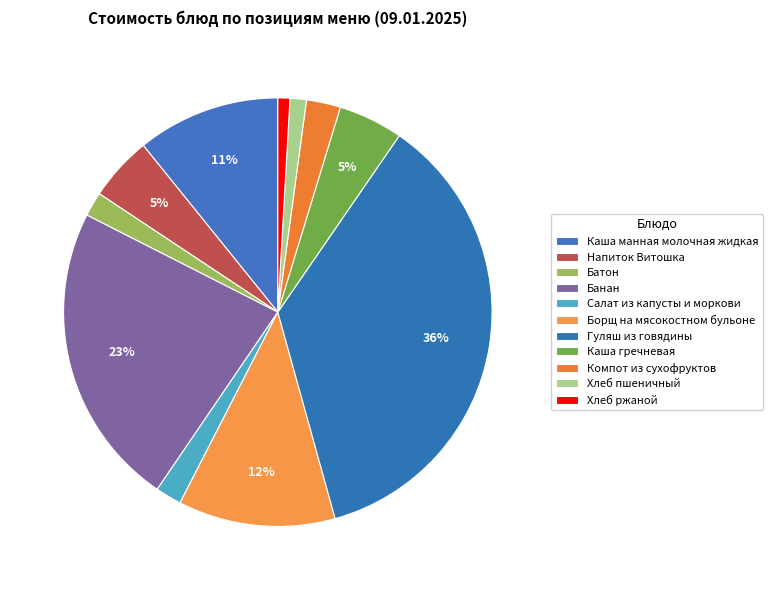

How many slices are in this pie chart?

11